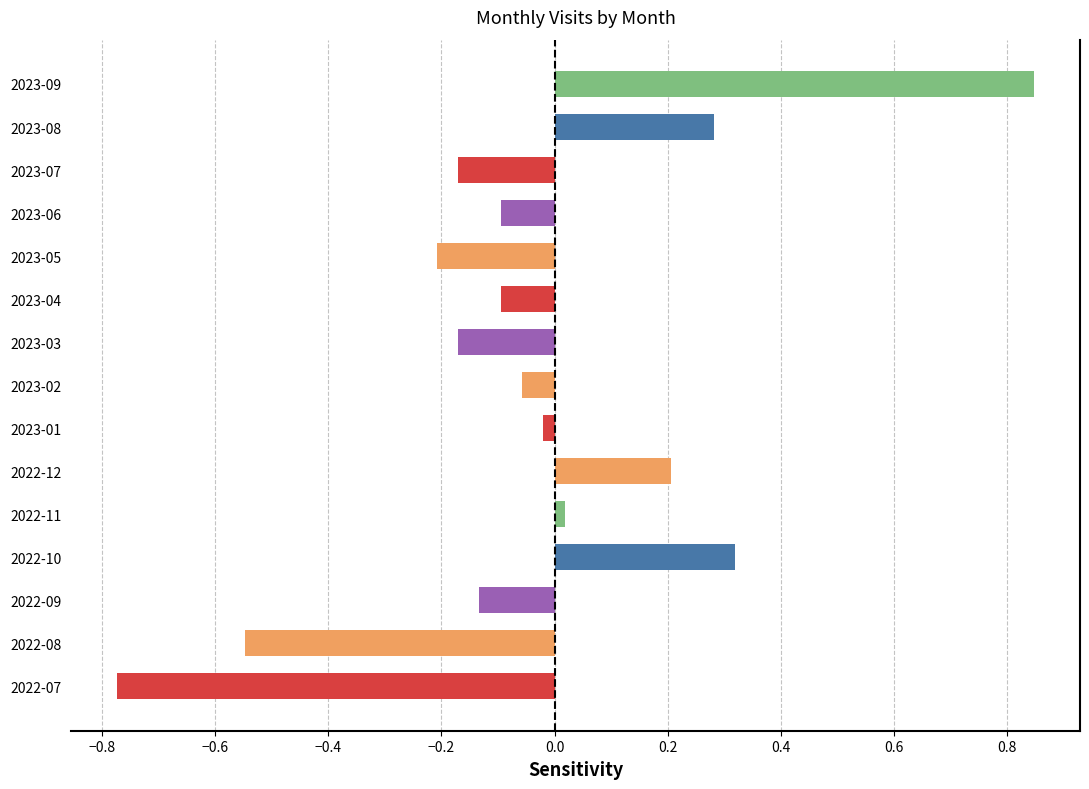

What is the difference between the values at 2023-06 and 2022-10?

0.4